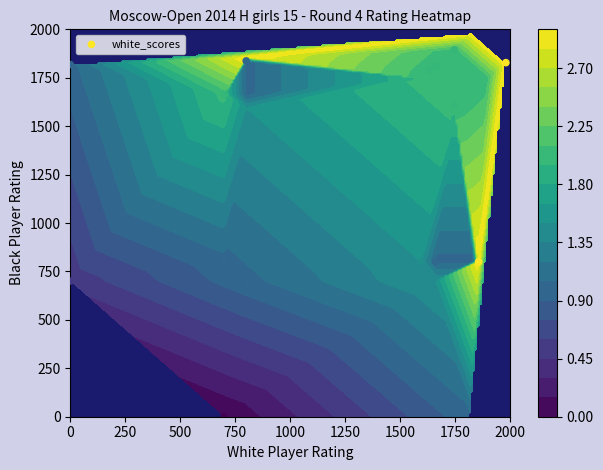

True or false: the data shows 736 at 0.

False